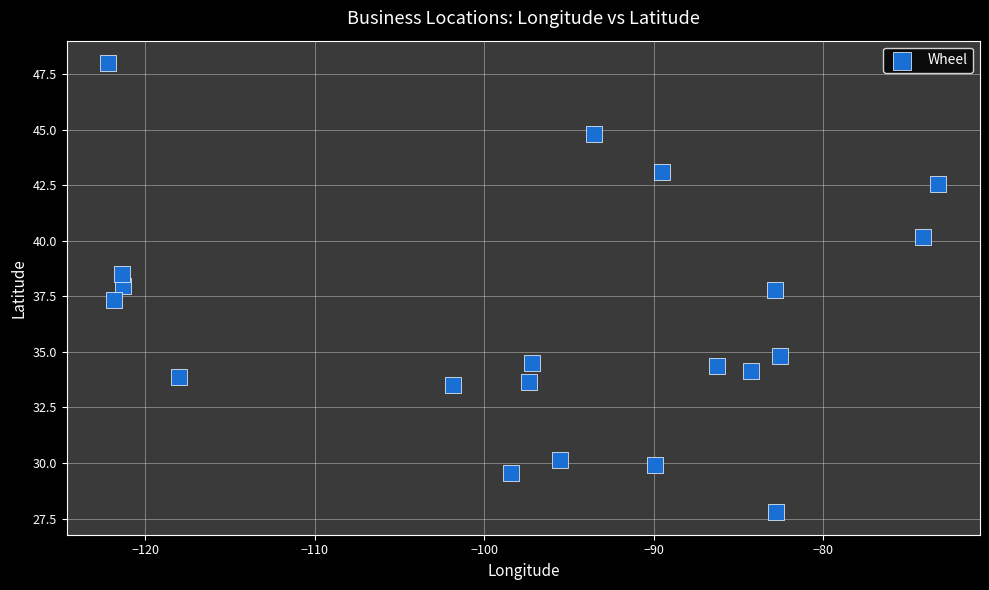

What is the range of Y values (max minus min)?

20.2